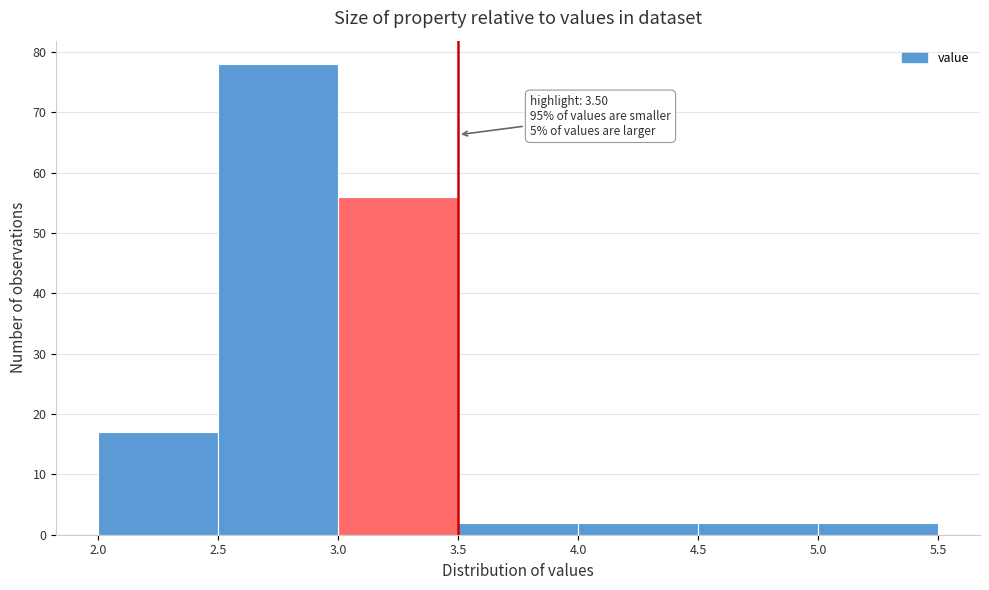

Which range on the x-axis has the tallest bar?

2.5 to 3.0